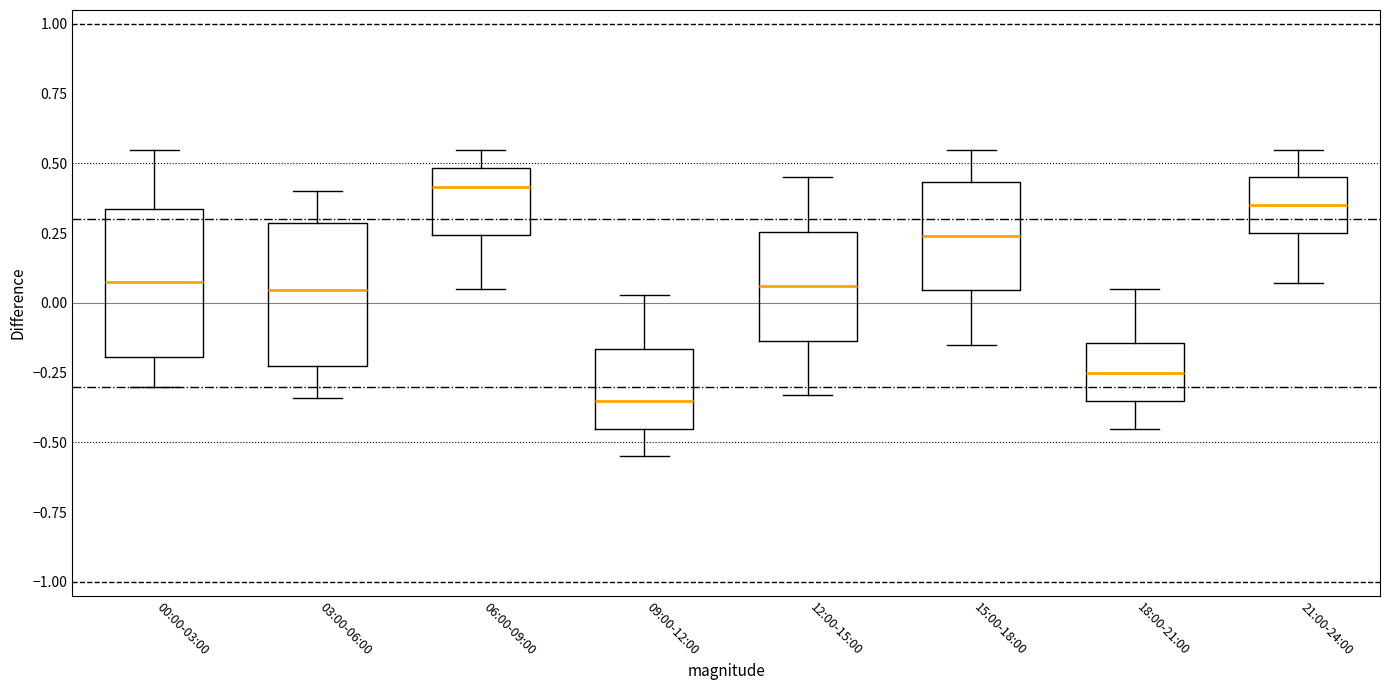

Reading left to right, read every box against the y-axis: the position of its median line, the range the box covers, and the ends of its whiskers. The values are not printed on the chart, so give them approximately, as read against the axis.

00:00-03:00: median 0.10, box -0.20 to 0.35, whiskers -0.30 to 0.55
03:00-06:00: median 0.05, box -0.25 to 0.30, whiskers -0.35 to 0.40
06:00-09:00: median 0.40, box 0.25 to 0.50, whiskers 0.05 to 0.55
09:00-12:00: median -0.35, box -0.45 to -0.15, whiskers -0.55 to 0.05
12:00-15:00: median 0.05, box -0.15 to 0.25, whiskers -0.35 to 0.45
15:00-18:00: median 0.25, box 0.05 to 0.45, whiskers -0.15 to 0.55
18:00-21:00: median -0.25, box -0.35 to -0.15, whiskers -0.45 to 0.05
21:00-24:00: median 0.35, box 0.25 to 0.45, whiskers 0.05 to 0.55